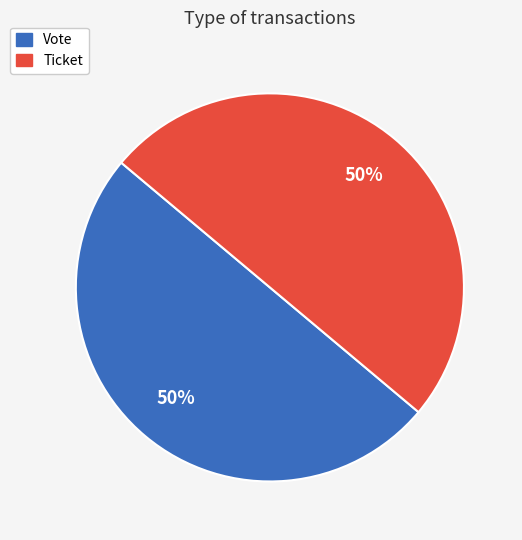

What is the ratio of the value at Vote to the value at Ticket?

1.0